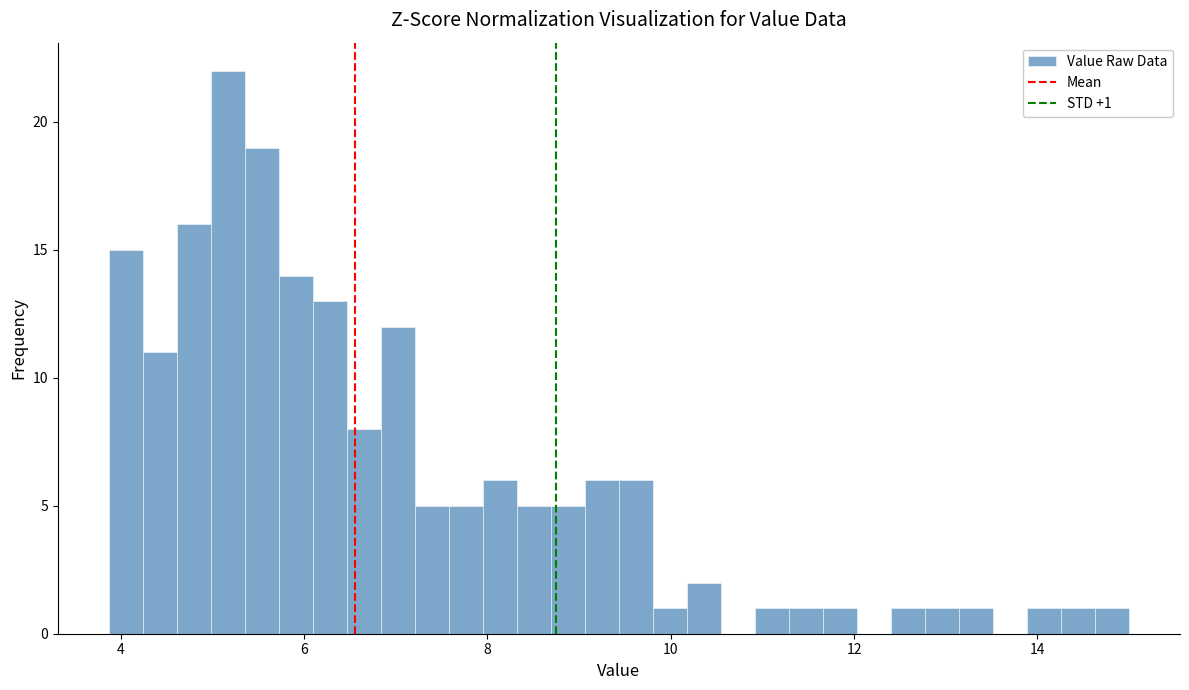

Read against the x-axis, roughly where is the centre of the tallest bar?

5.2